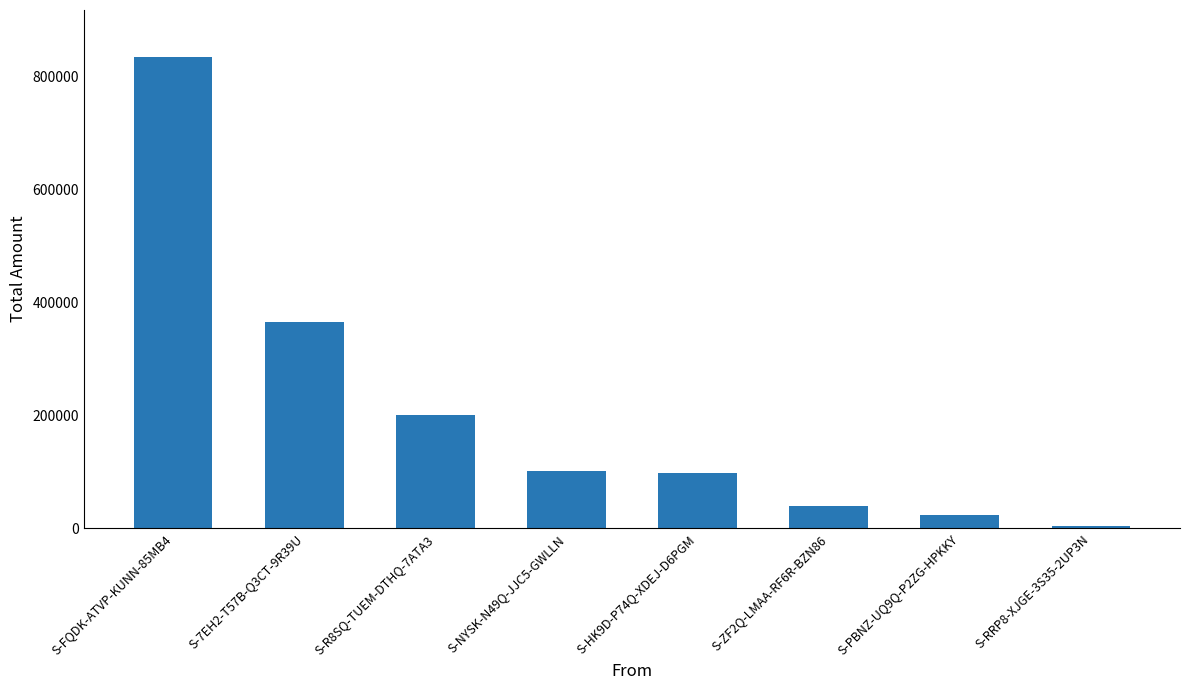

What position from the right is S-RRP8-XJGE-3S35-2UP3N?

1